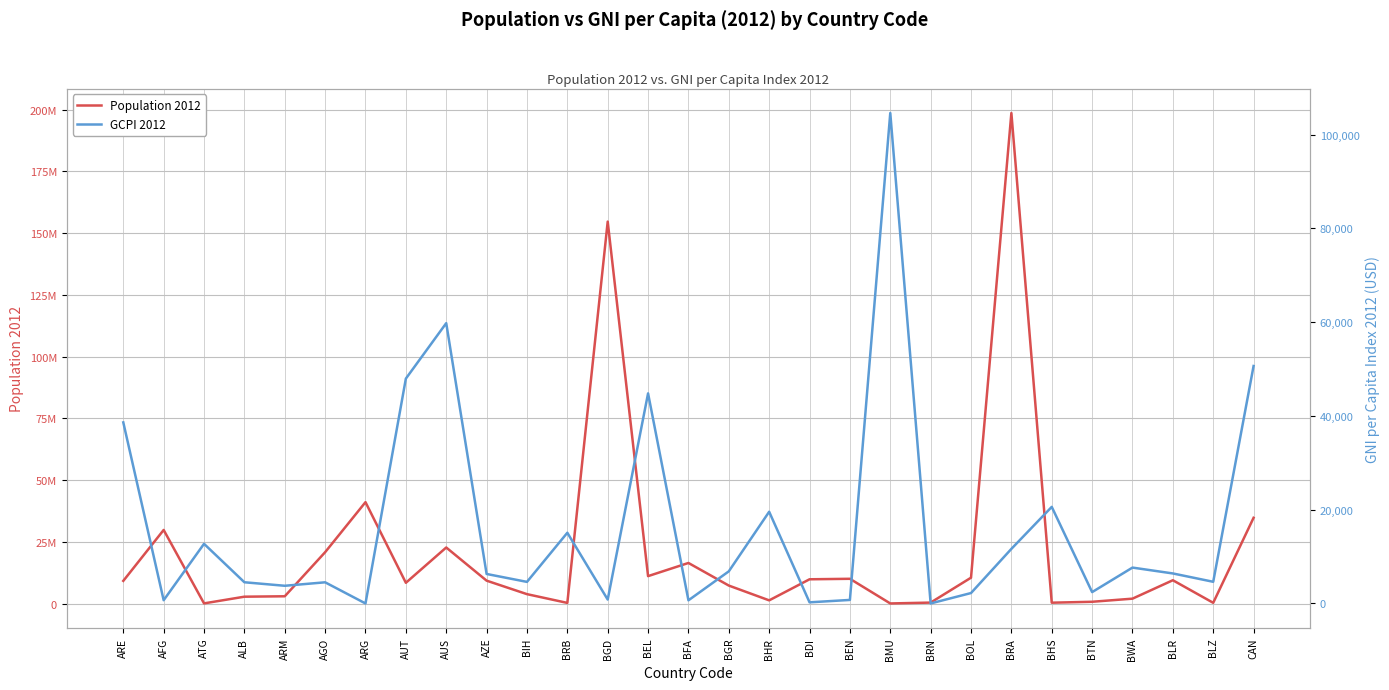

How many lines are shown in the chart?

2